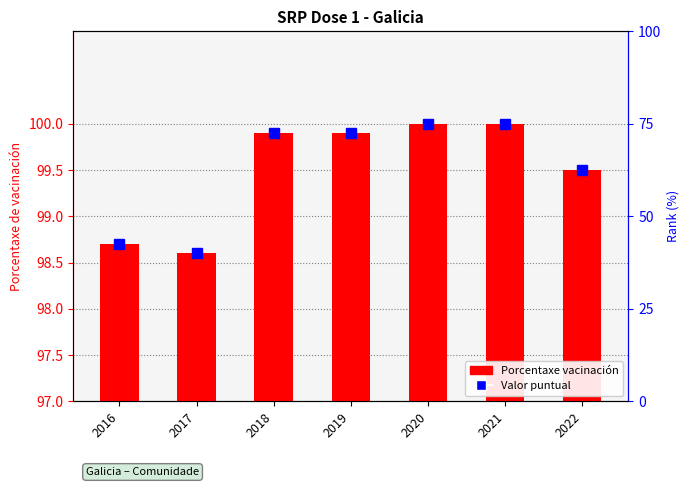

Which series has the largest range (max minus min)?

Valor puntual